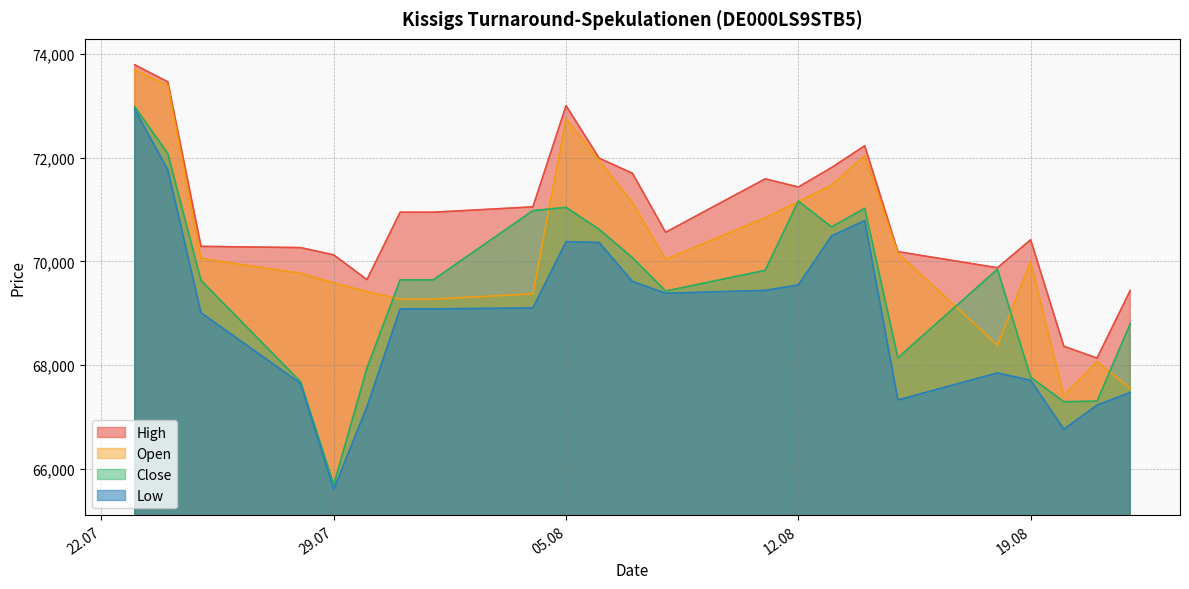

What is the difference between the maximum and second lowest values in the Open series?

6139